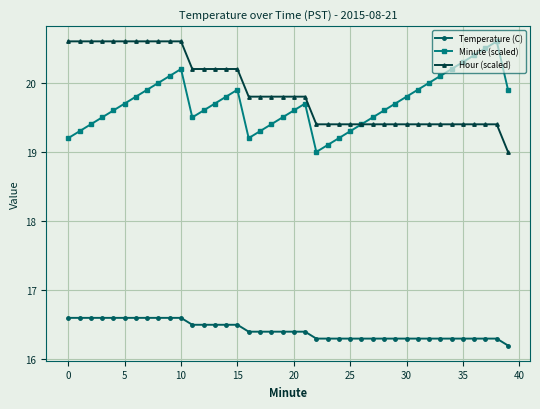

What are all the series names shown in the legend?

Temperature (C), Minute (scaled), Hour (scaled)